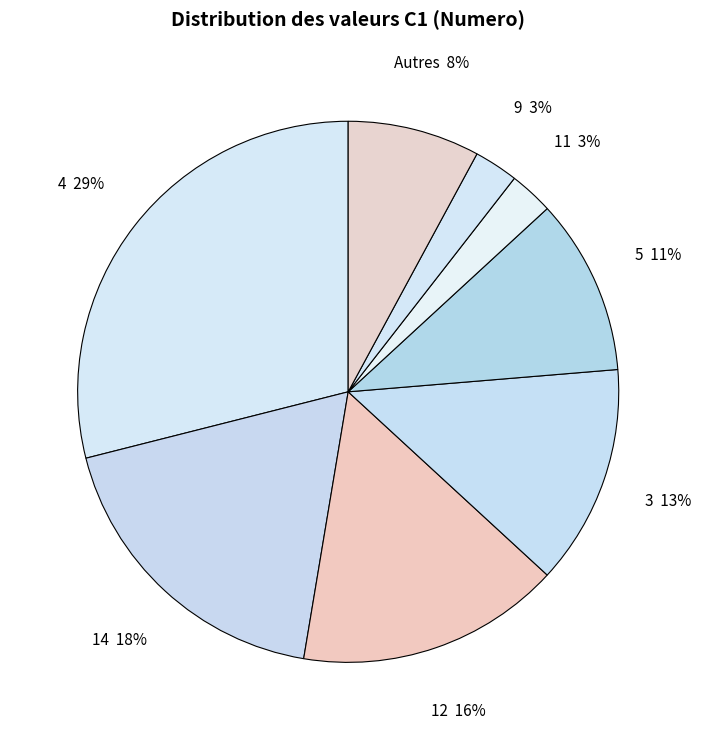

How many segments does this pie chart have?

8